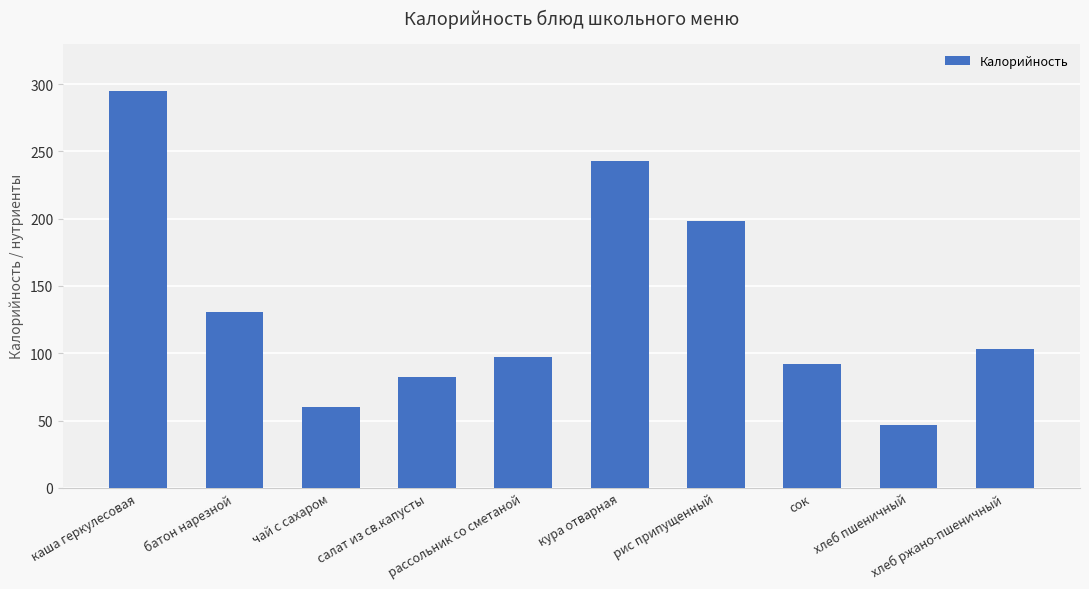

What is the maximum value shown in the chart?

295